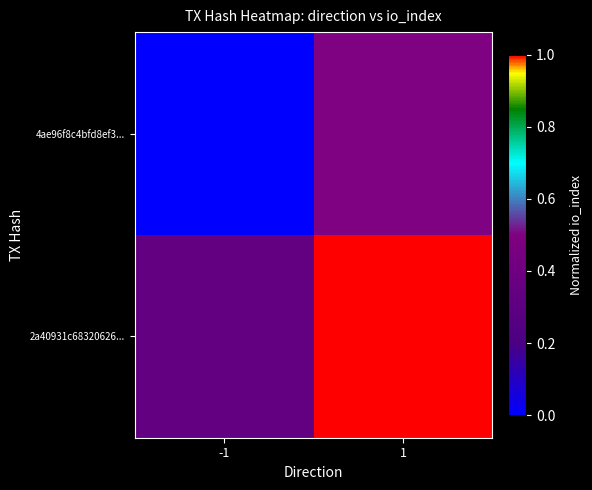

Reading left to right, what are all the values shown in this chart?

4ae96f8c4bfd8ef3...: -1=0.0	1=0.5
2a40931c68320626...: -1=0.3	1=1.0